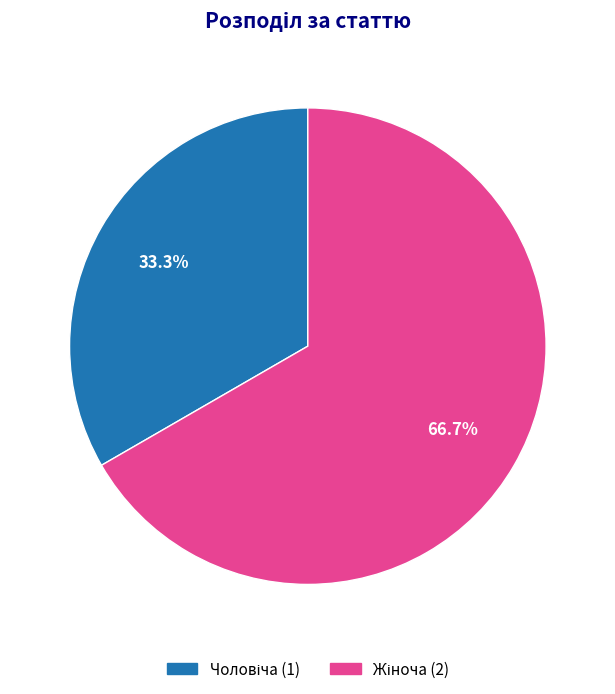

Is there a majority slice in this chart?

Yes